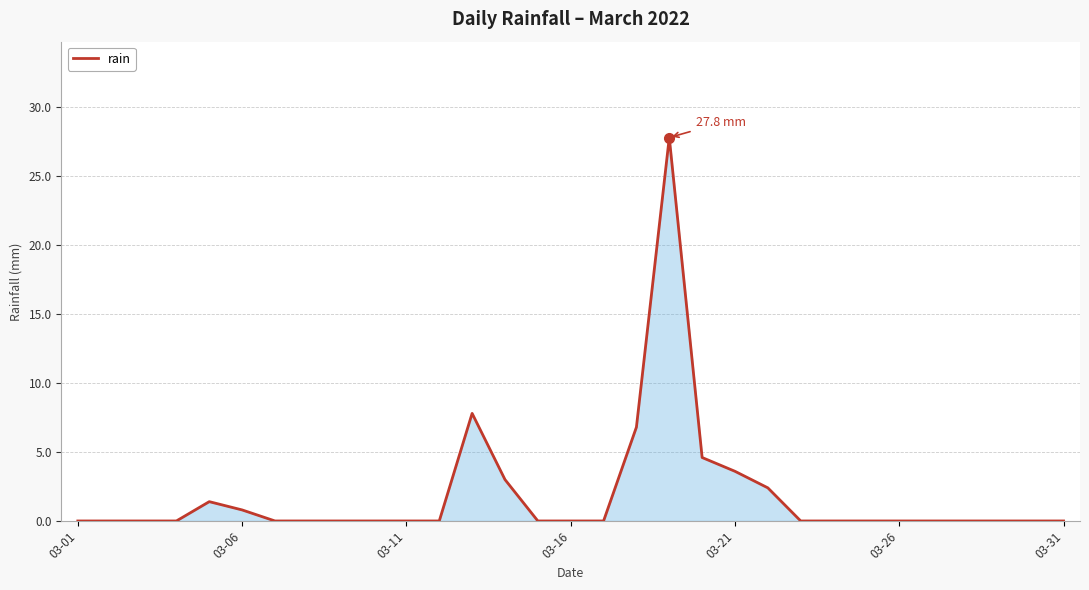

What is the greatest value displayed?

27.8